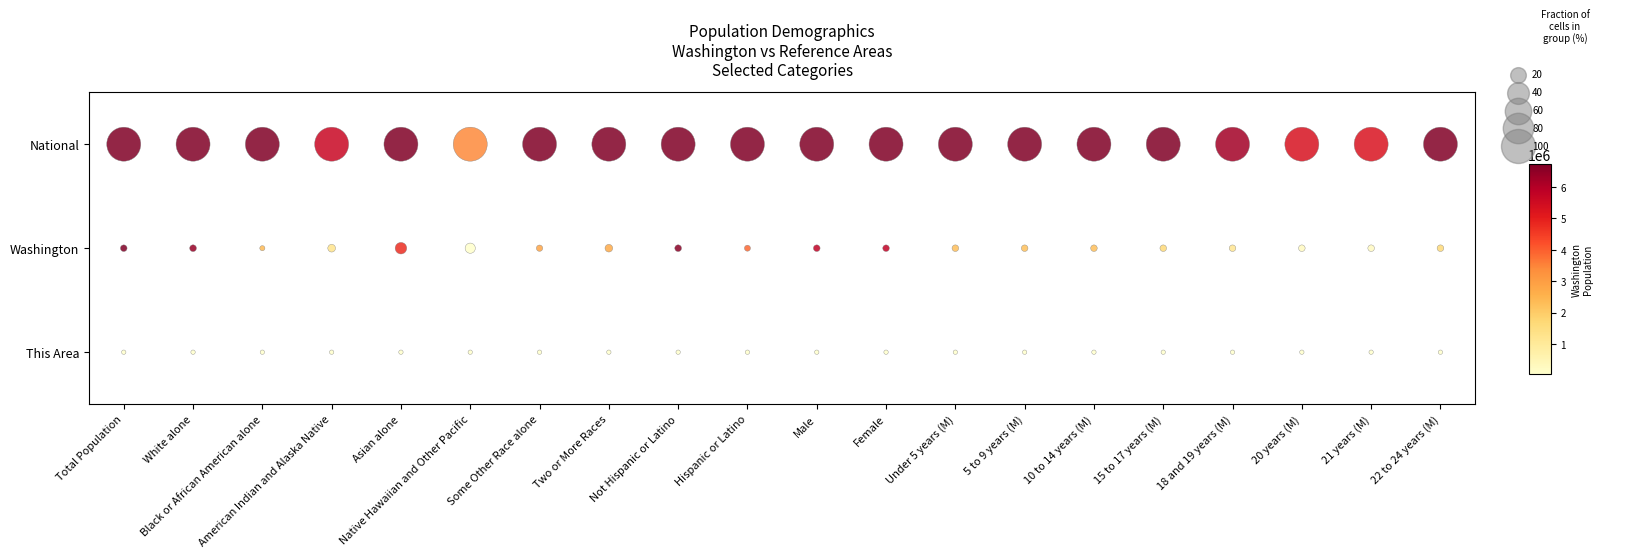

True or false: National has a value of 3 at 21 years (M).

False